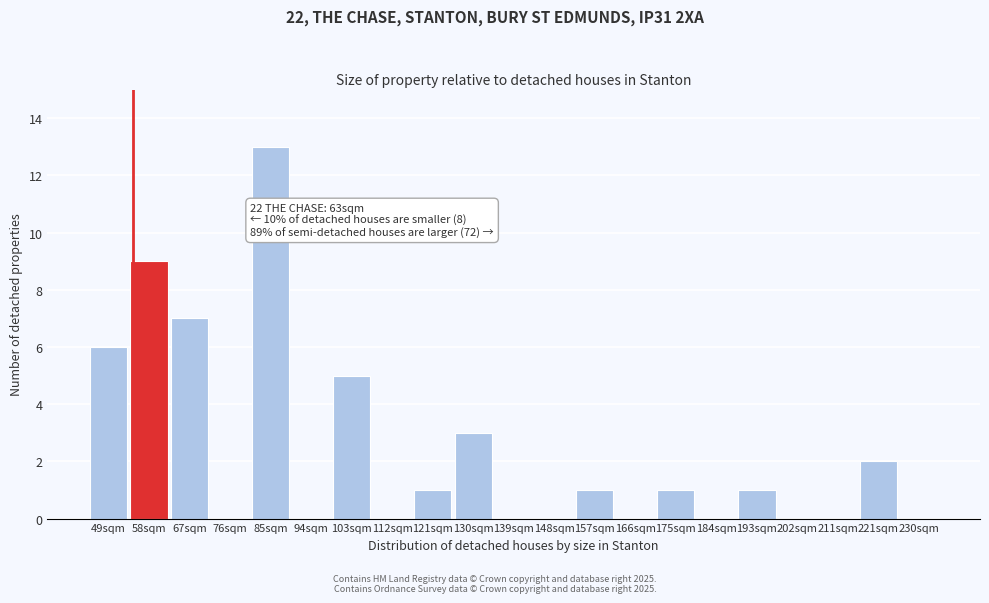

Reading left to right, extract all data points from this chart.

49sqm=6	58sqm=9	67sqm=7	76sqm=0	85sqm=13	94sqm=0	103sqm=5	112sqm=0	121sqm=1	130sqm=3	139sqm=0	148sqm=0	157sqm=1	166sqm=0	175sqm=1	184sqm=0	193sqm=1	202sqm=0	211sqm=0	221sqm=2	230sqm=0